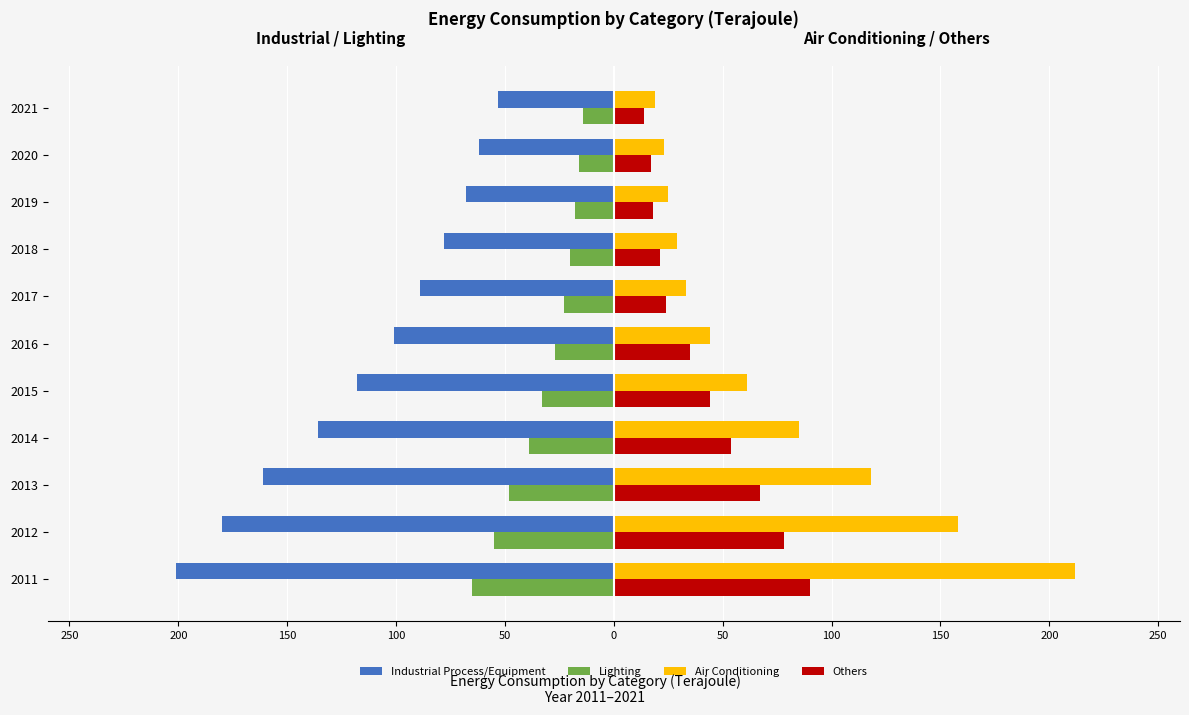

What are all the series names shown in the legend?

Industrial Process/Equipment, Lighting, Air Conditioning, Others